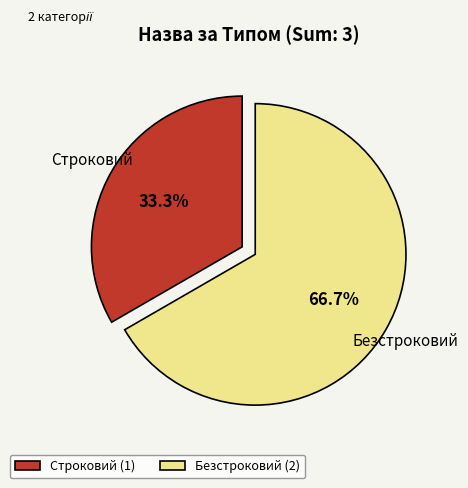

Is there any slice that represents more than half of the pie?

Yes